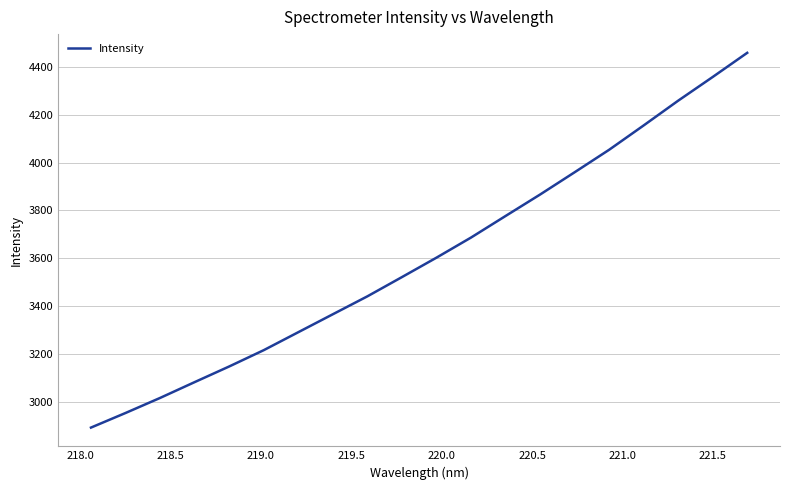

What is the minimum value shown in the chart?

2891.7